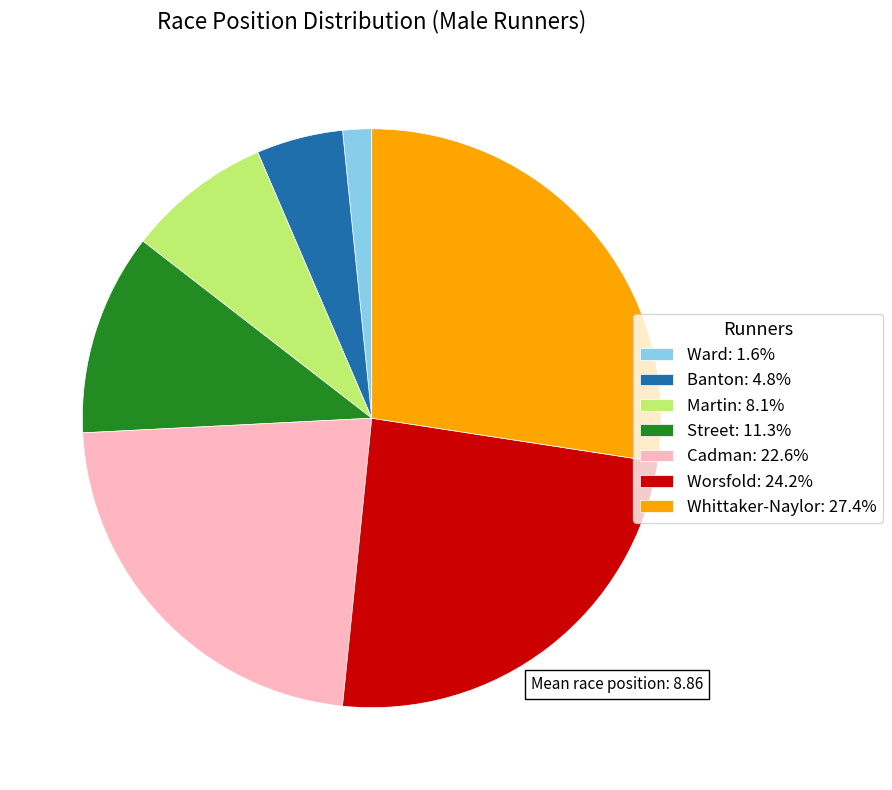

Which slice is the smallest?

Ward